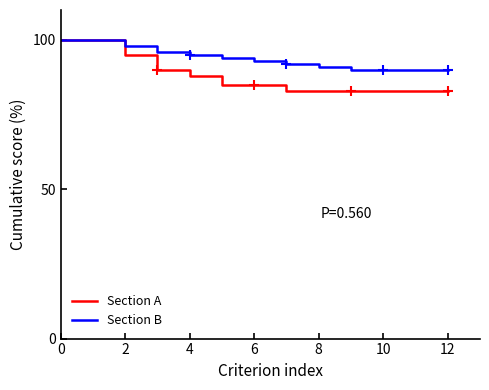

What is the difference between the second highest and minimum values in the Section A series?

17